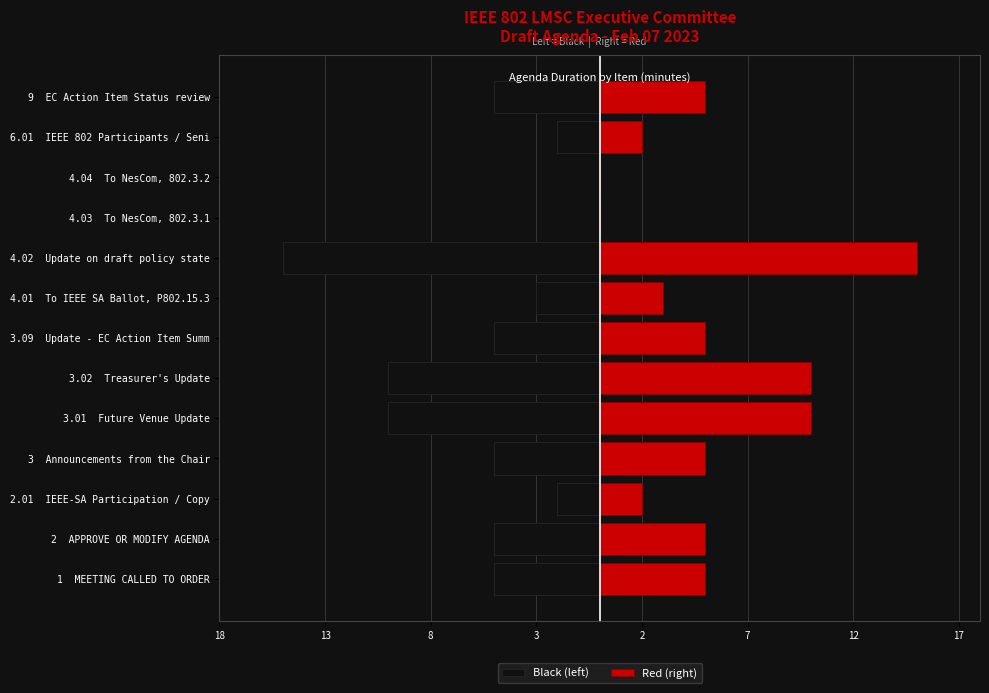

What are all the series names shown in the legend?

Black (left), Red (right)